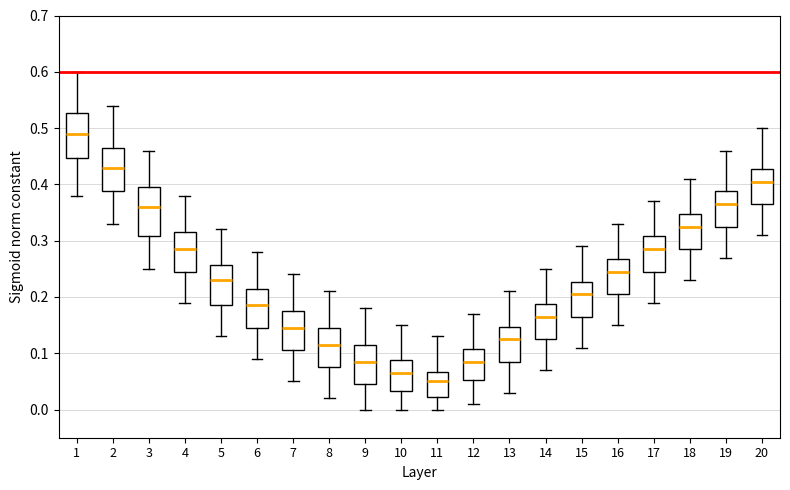

Where is the upper edge of the box at x = 12 on the y-axis? The values are not printed on the chart, so give them approximately, as read against the axis.

0.11